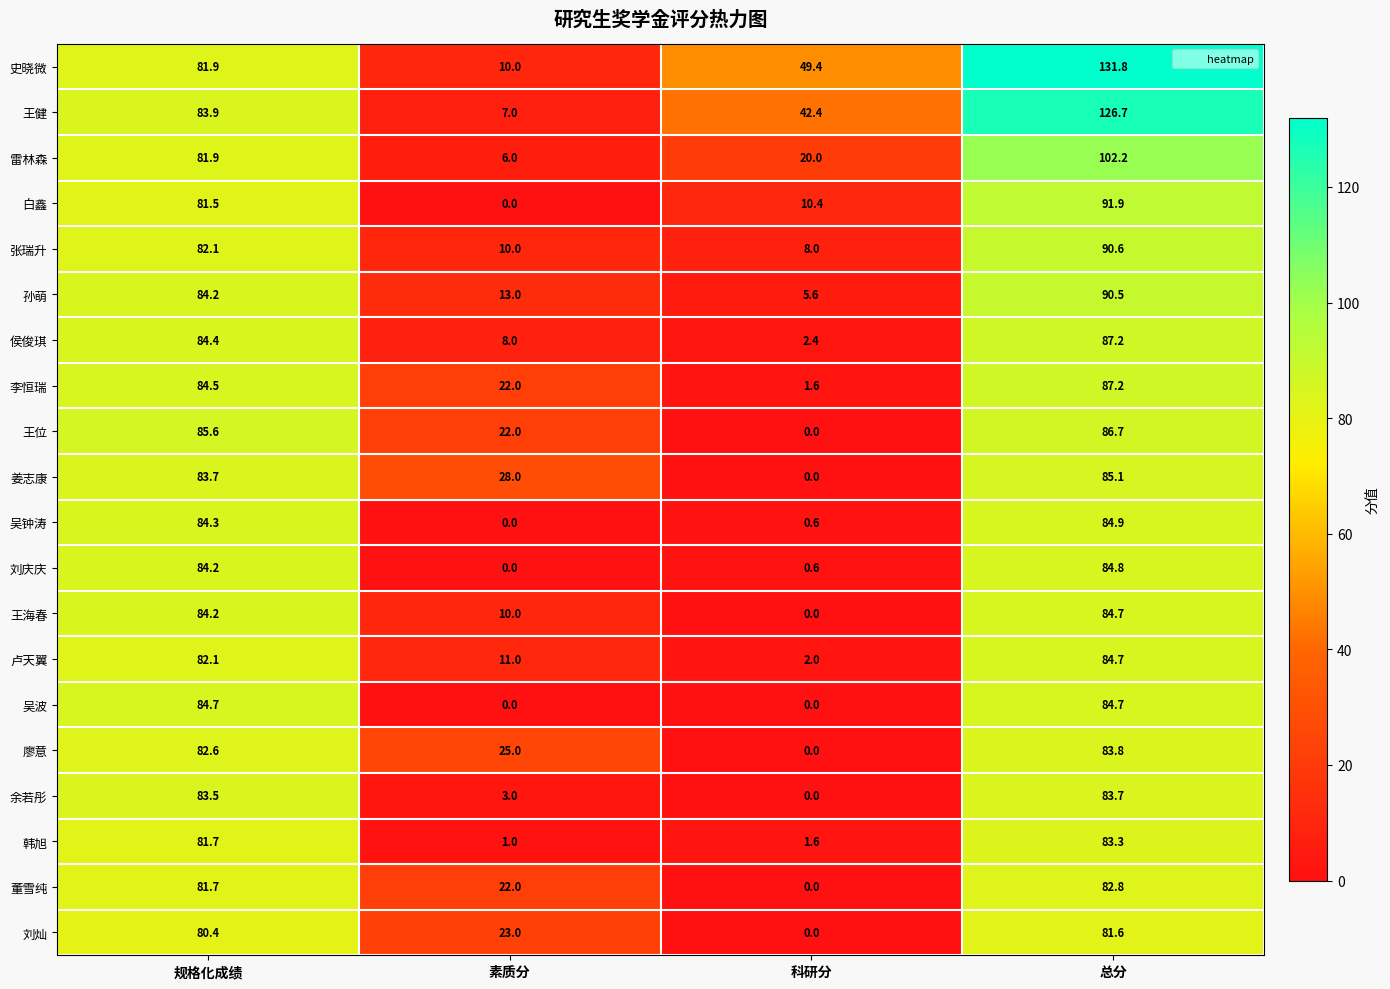

At how many categories does at least one series exceed 73?

2